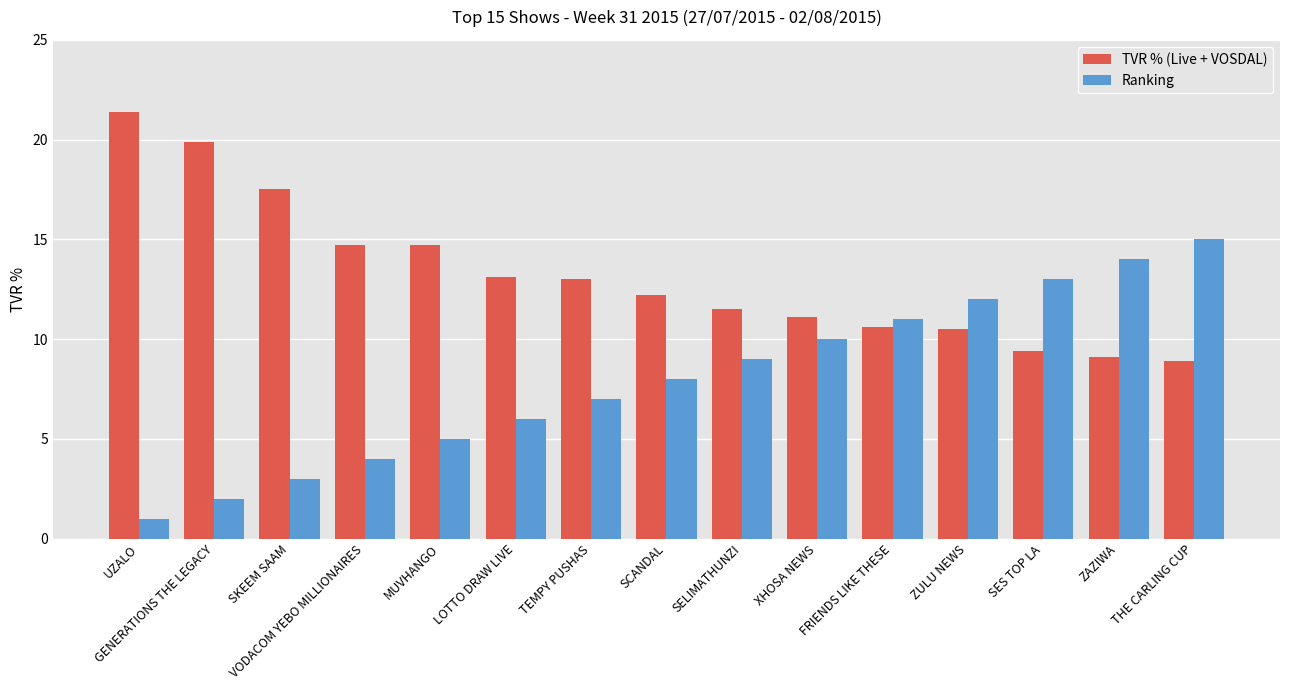

What is the lowest value of the Ranking series?

1.0